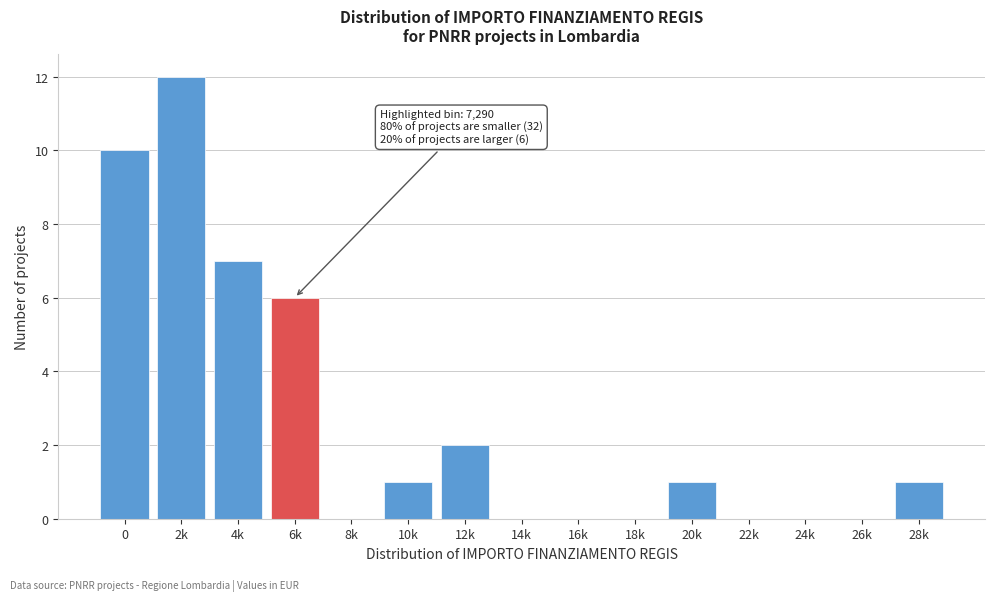

Reading left to right, transcribe all the data shown in this chart.

0=10	2k=12	4k=7	6k=6	8k=0	10k=1	12k=2	14k=0	16k=0	18k=0	20k=1	22k=0	24k=0	26k=0	28k=1